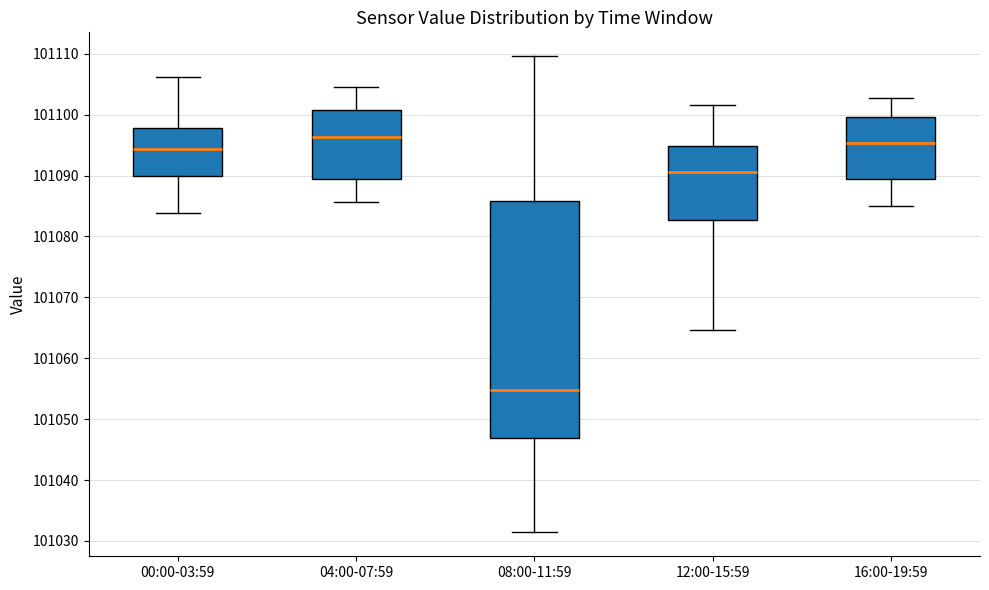

Where does the lower whisker of the box for 04:00-07:59 end on the y-axis? The values are not printed on the chart, so give them approximately, as read against the axis.

101086